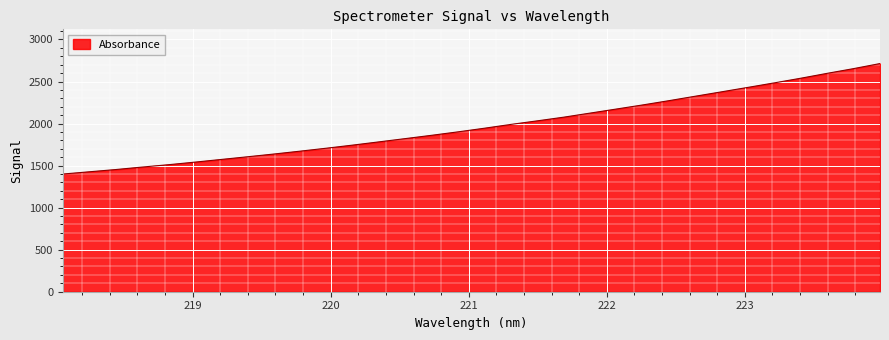

What is the maximum value shown in the chart?

2713.8